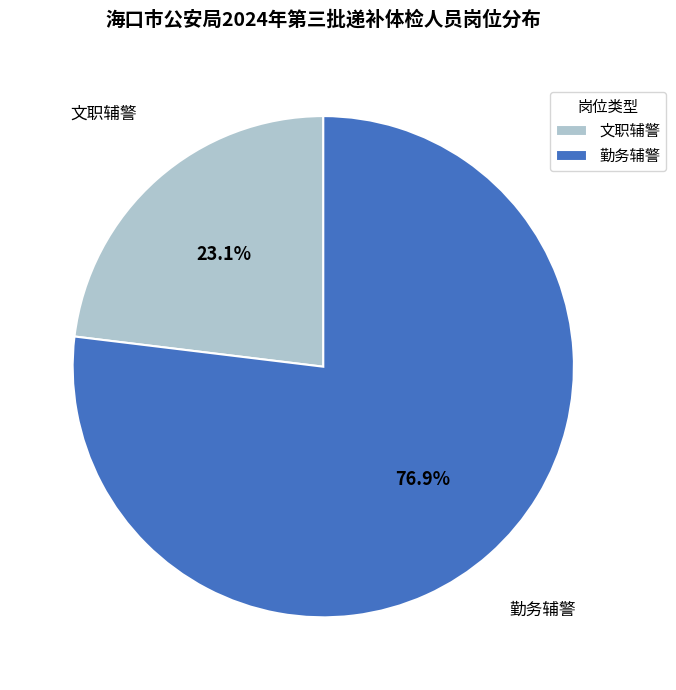

How many segments does this pie chart have?

2